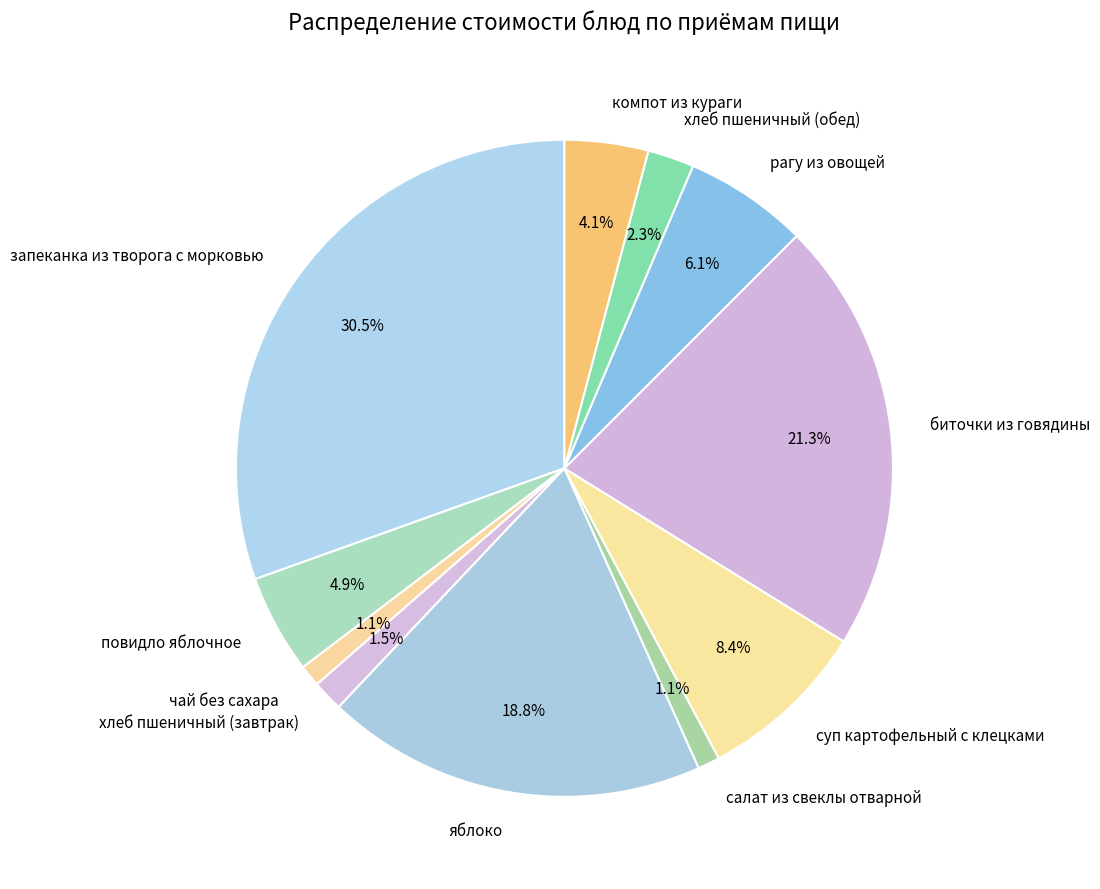

Combined, what portion of the pie is рагу из овощей and повидло яблочное?

11.0%